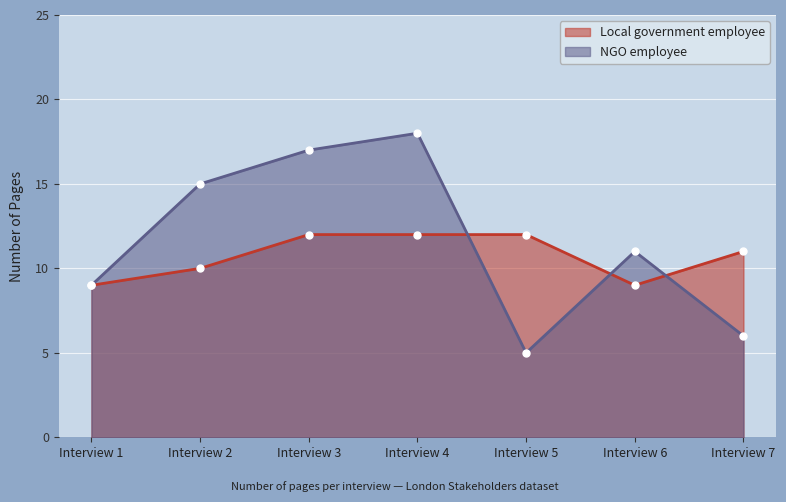

True or false: Local government employee has more than 1 points higher than both neighbors.

False